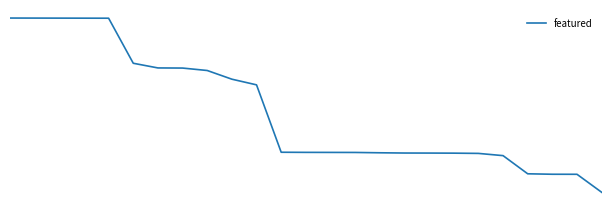

Does the chart have visible grid lines?

No